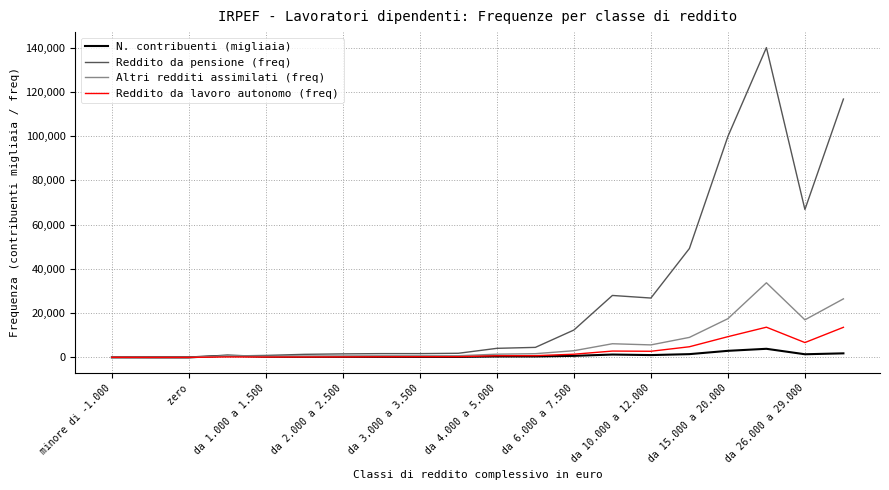

Rank the series by their maximum value, from lowest to highest.

N. contribuenti (migliaia), Reddito da lavoro autonomo (freq), Altri redditi assimilati (freq), Reddito da pensione (freq)